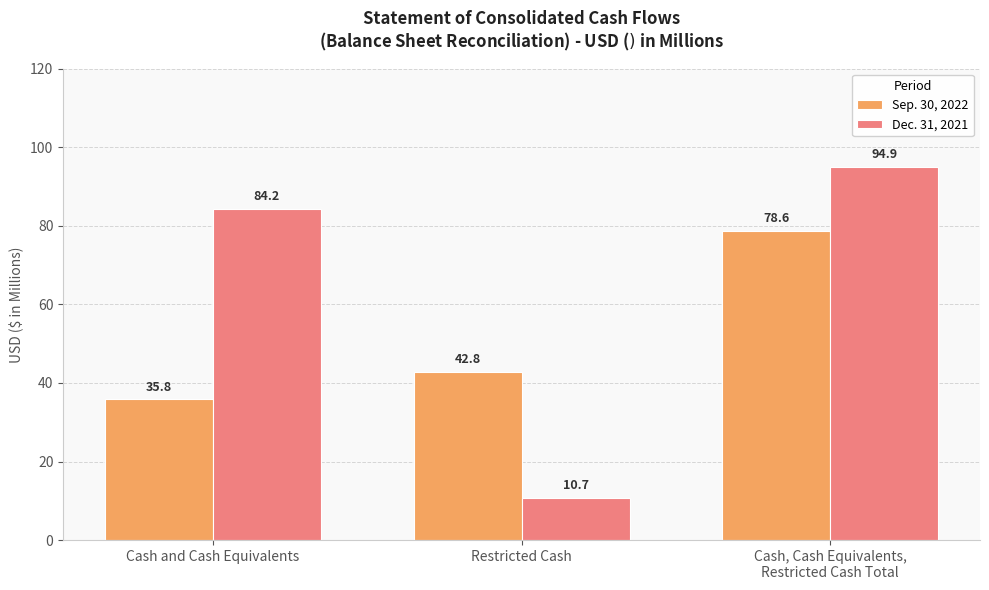

The value of Sep. 30, 2022 at Cash and Cash Equivalents is 35.8. True or false?

True